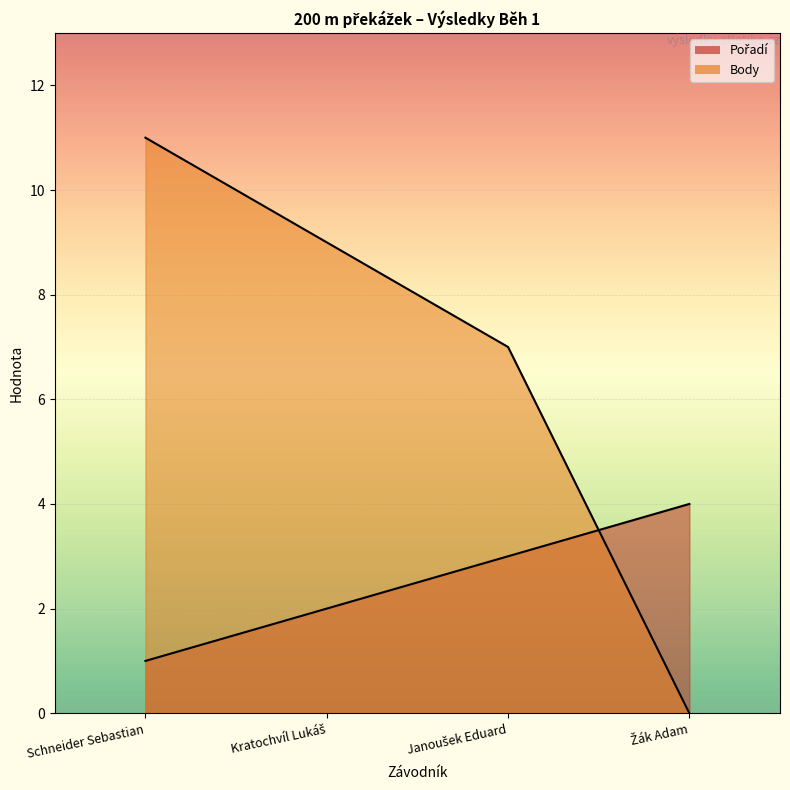

How many categories are shown in the chart?

4